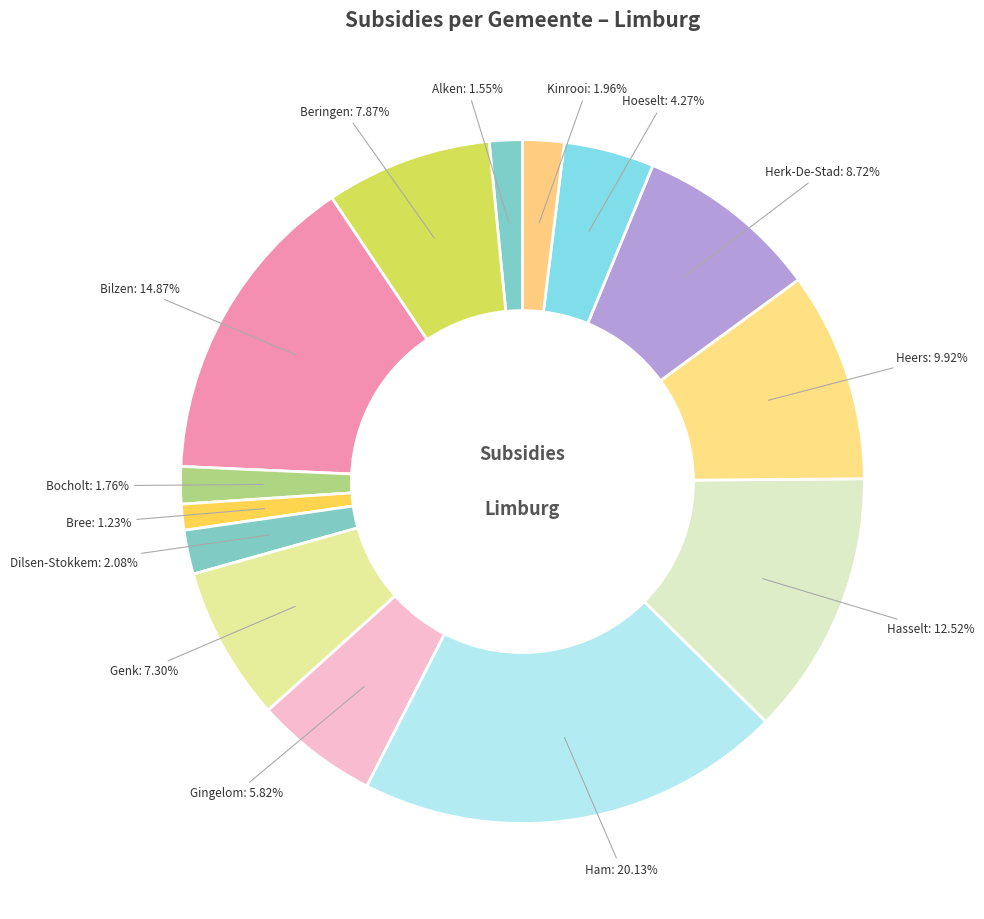

Count the number of slices in the pie.

14